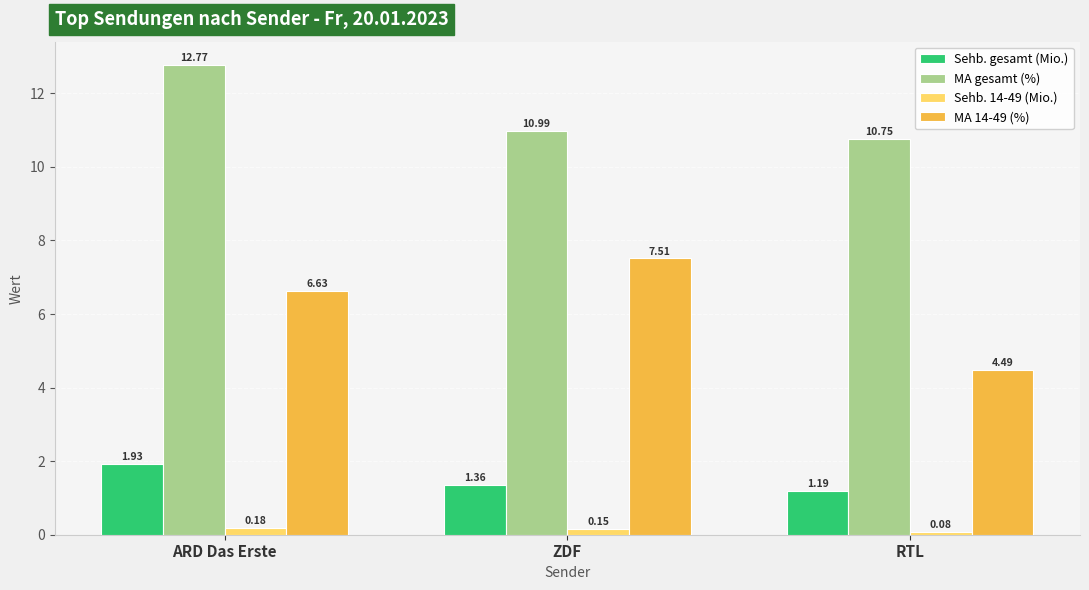

What are all the series names shown in the legend?

Sehb. gesamt (Mio.), MA gesamt (%), Sehb. 14-49 (Mio.), MA 14-49 (%)